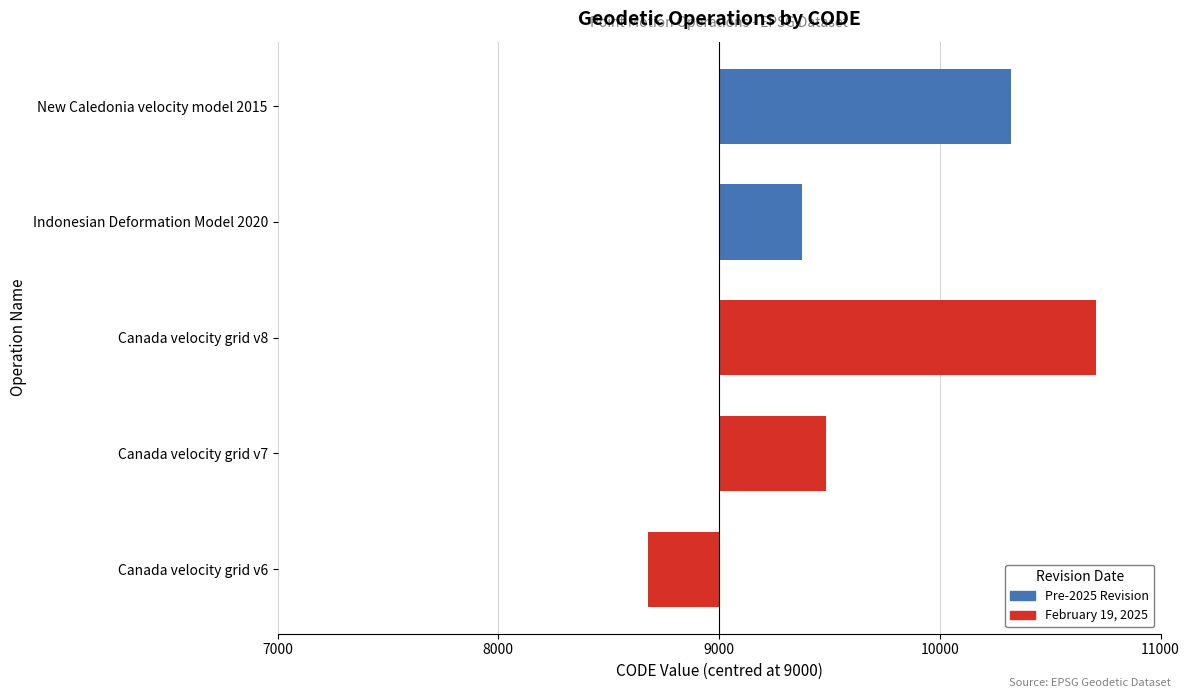

List the labels in order of value, largest first.

Canada velocity grid v8, New Caledonia velocity model 2015, Canada velocity grid v7, Indonesian Deformation Model 2020, Canada velocity grid v6